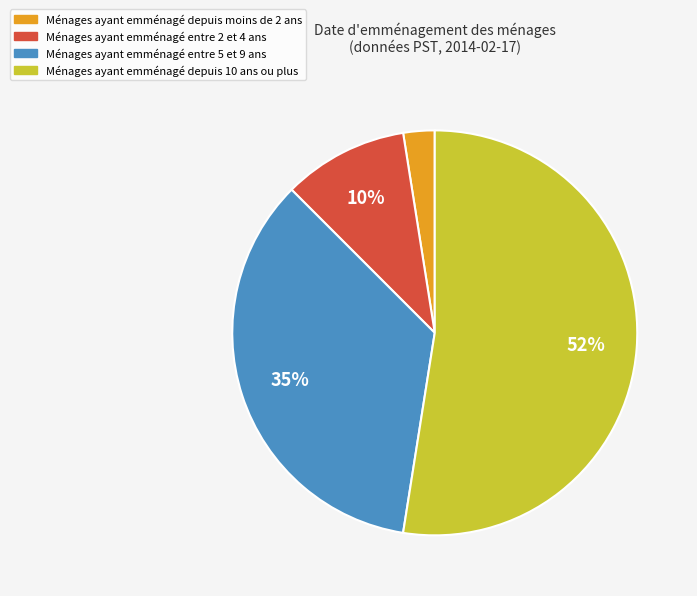

Is there any slice that represents more than half of the pie?

Yes